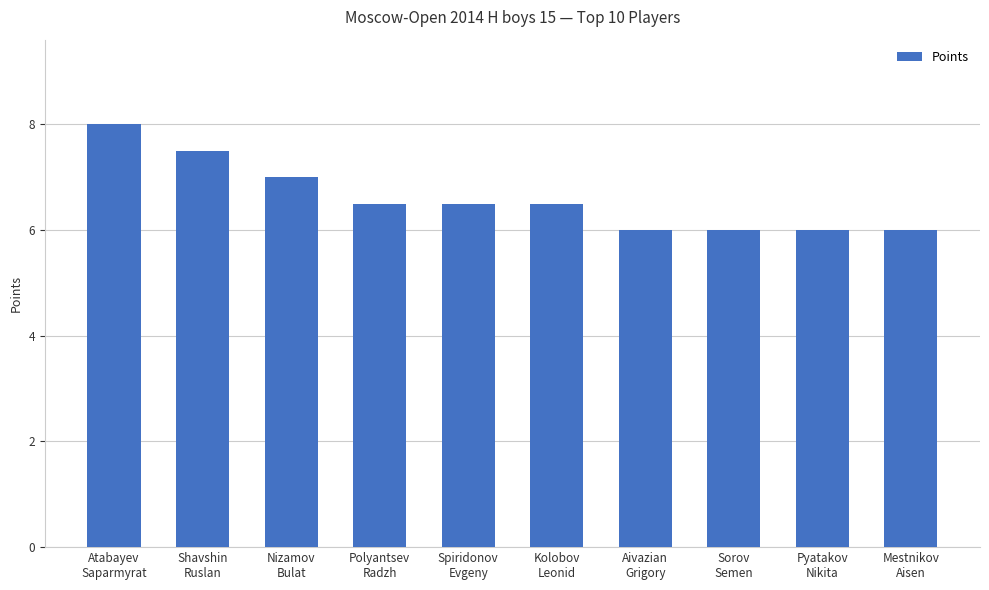

How many values are between 6 and 7?

8